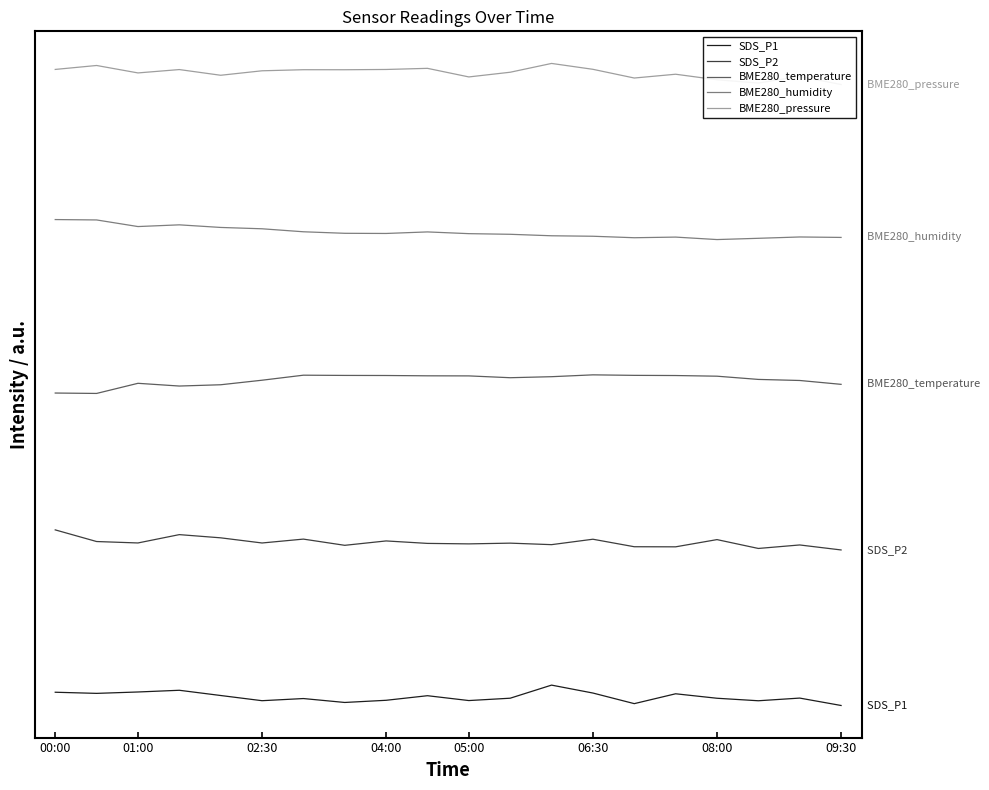

List the labels in order of BME280_temperature value, largest first.

13, 08:00, 14, 09:30, 8, 15, 9, 10, 16, 12, 11, 17, 06:30, 18, 02:30, 19, 05:00, 04:00, 00:00, 01:00